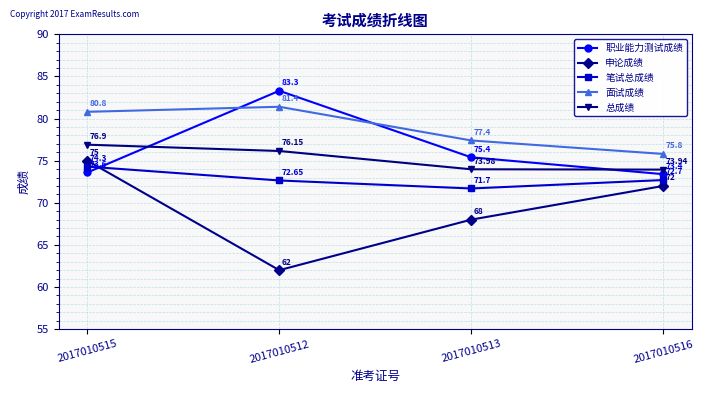

How many 申论成绩 values are between 68 and 75?

3